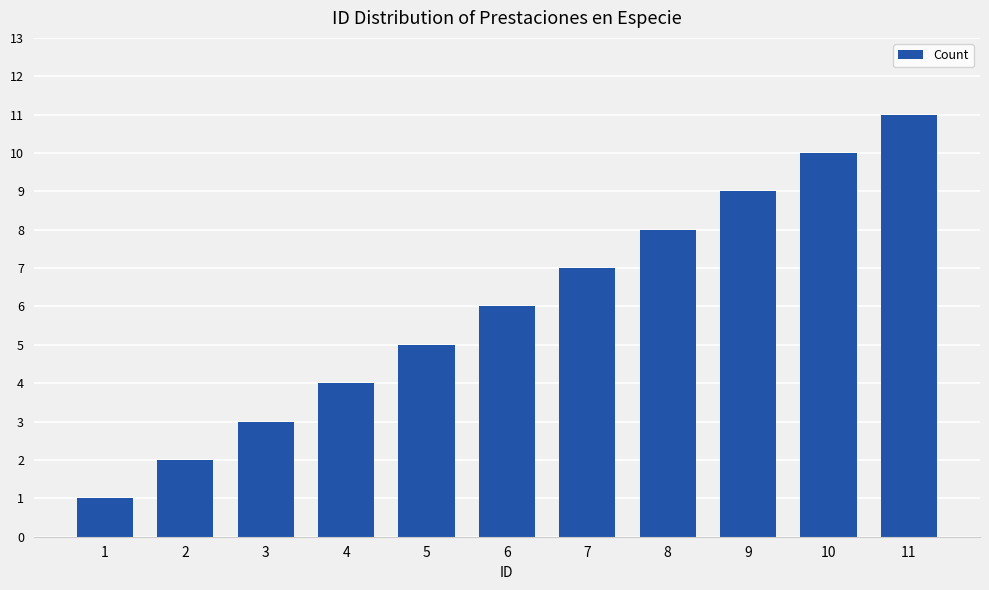

What is the value of the 8th bar from the left?

8